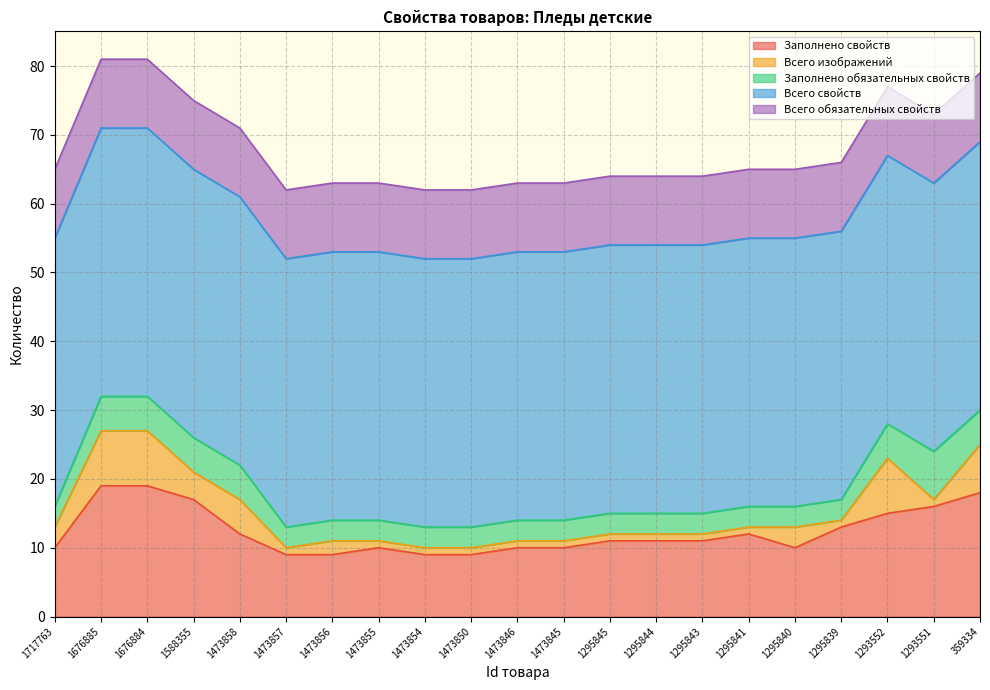

What is the spread (max minus min) of values at 1473858?

34